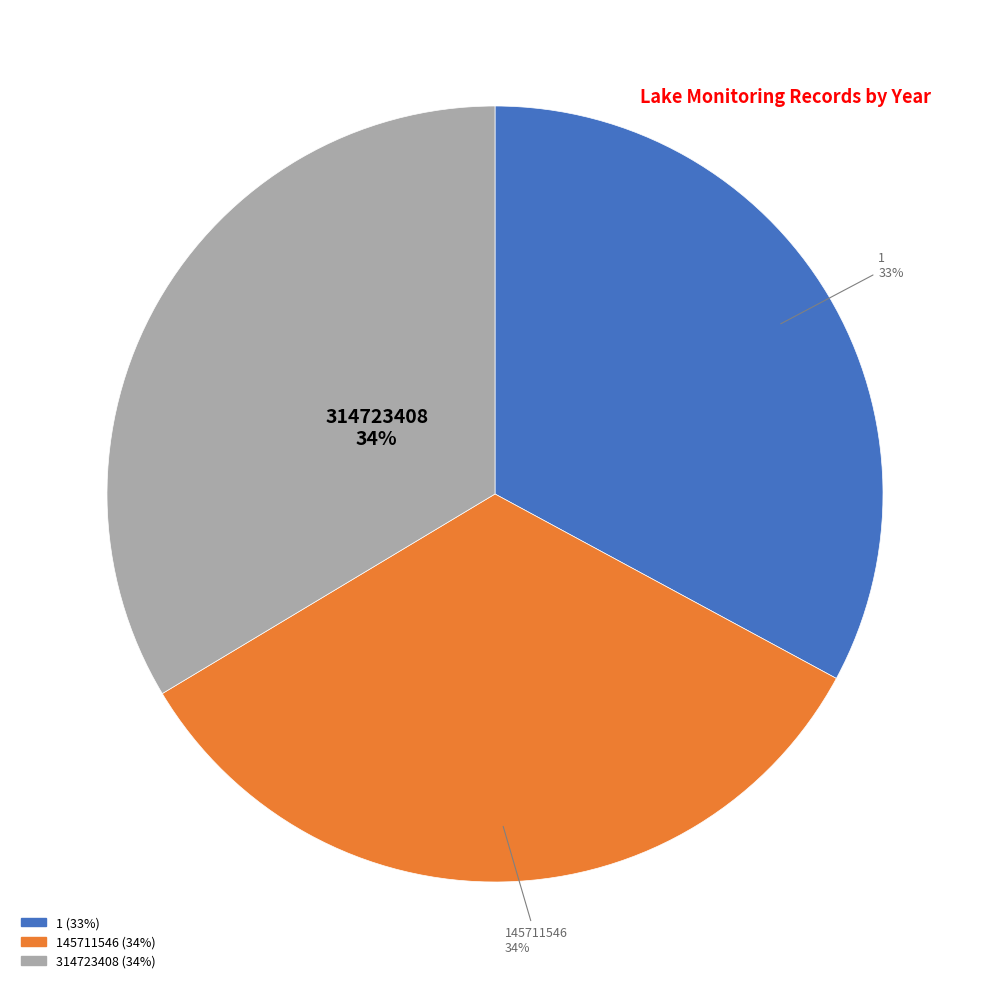

Is there any slice that represents more than half of the pie?

No